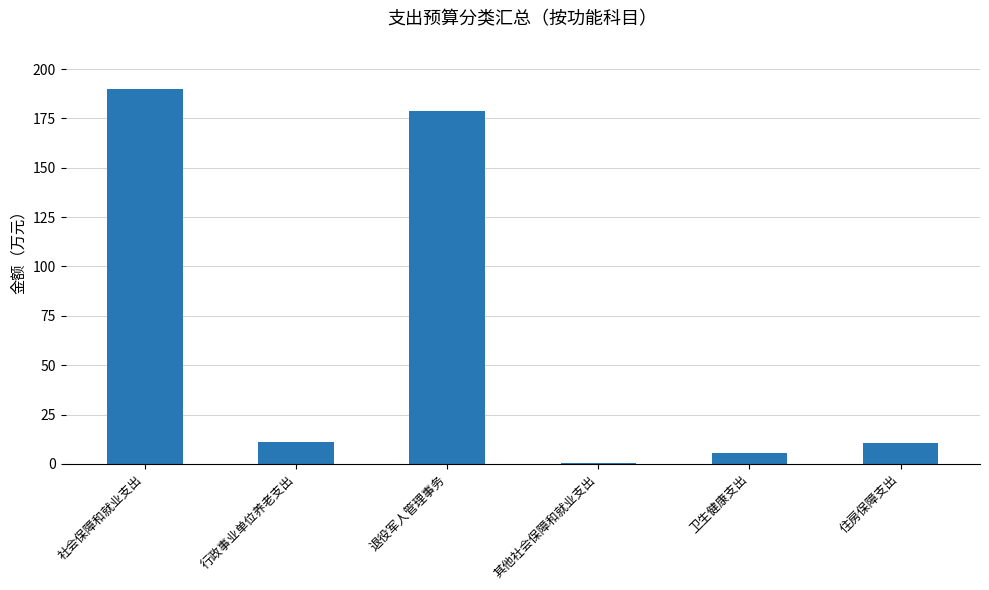

Reading right to left, transcribe all the data shown in this chart.

住房保障支出=10.8	卫生健康支出=5.7	其他社会保障和就业支出=0.3	退役军人管理事务=178.9	行政事业单位养老支出=10.8	社会保障和就业支出=190.1